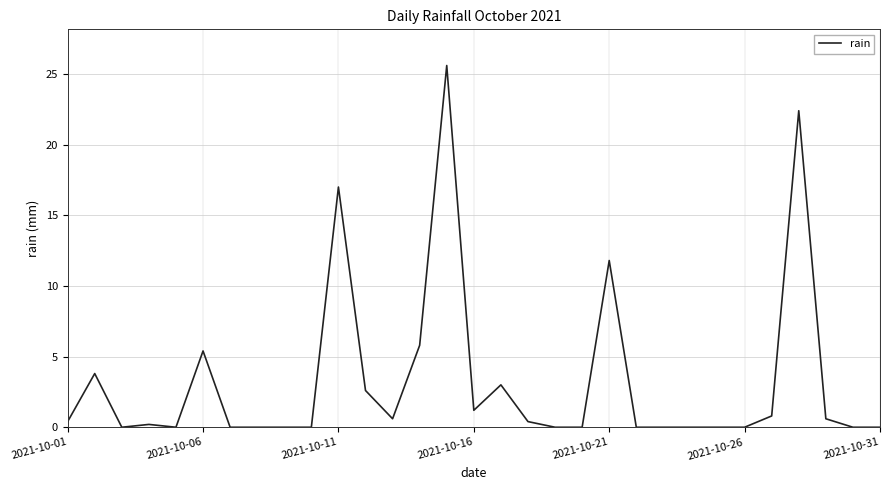

What is the difference between the maximum and minimum values?

25.6